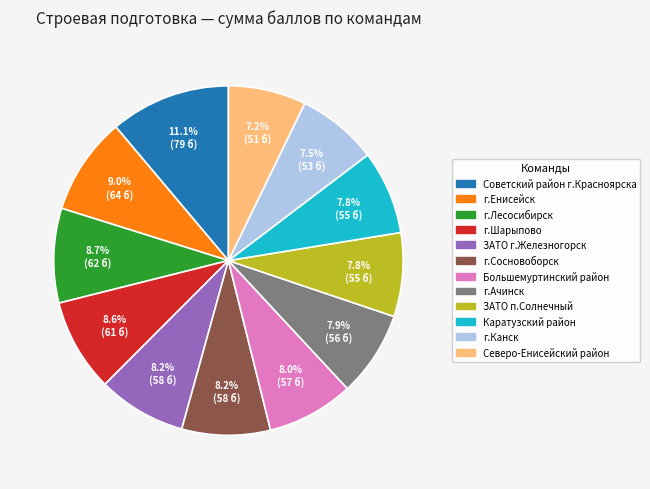

Is it true that ЗАТО г.Железногорск is 16% of the pie?

False